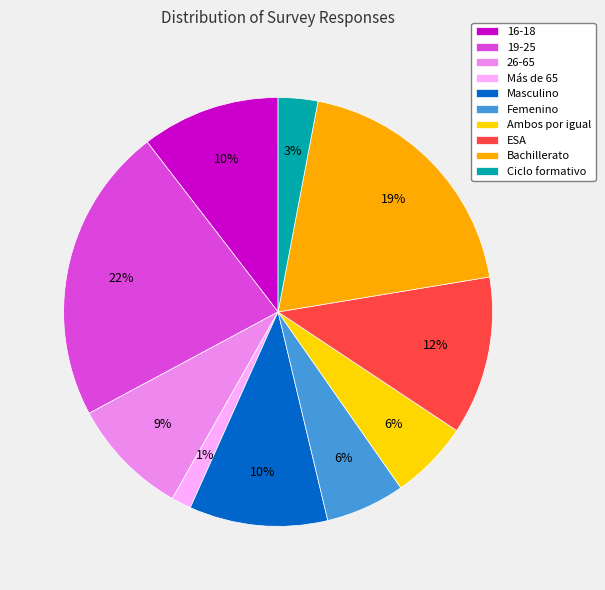

To the nearest percent, what is the difference between the Bachillerato and Ciclo formativo slice percentages?

16%